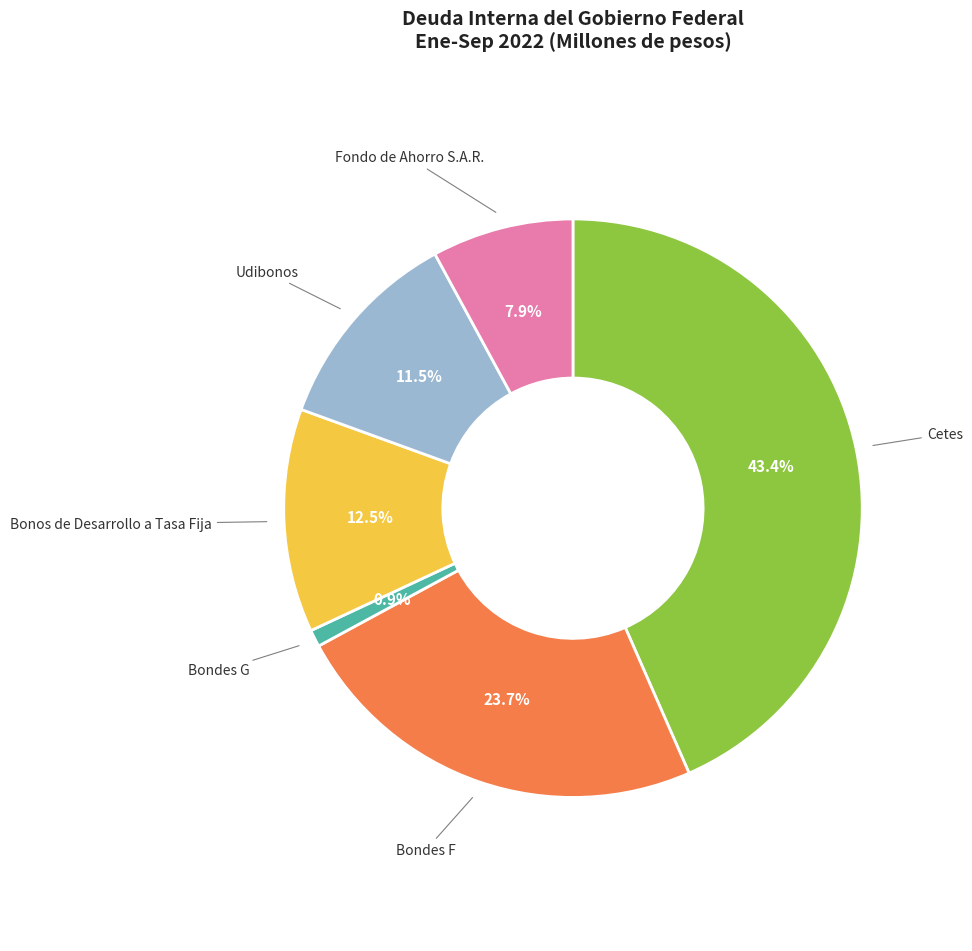

Does any single category account for the majority?

No